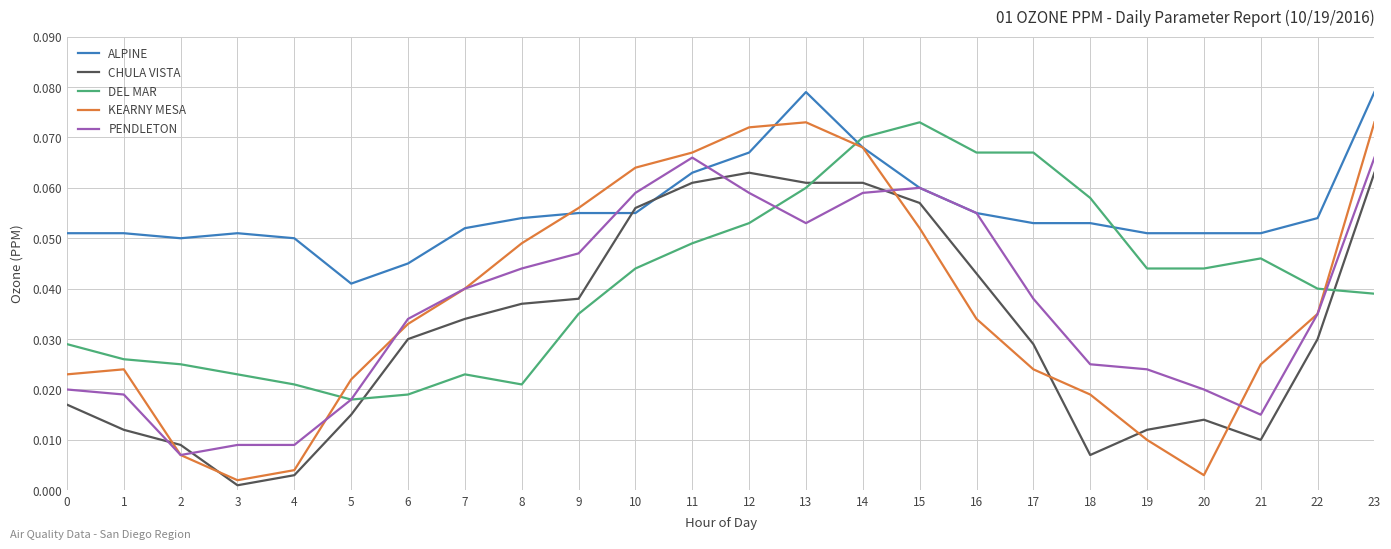

At which label is ALPINE closest to 0?

5